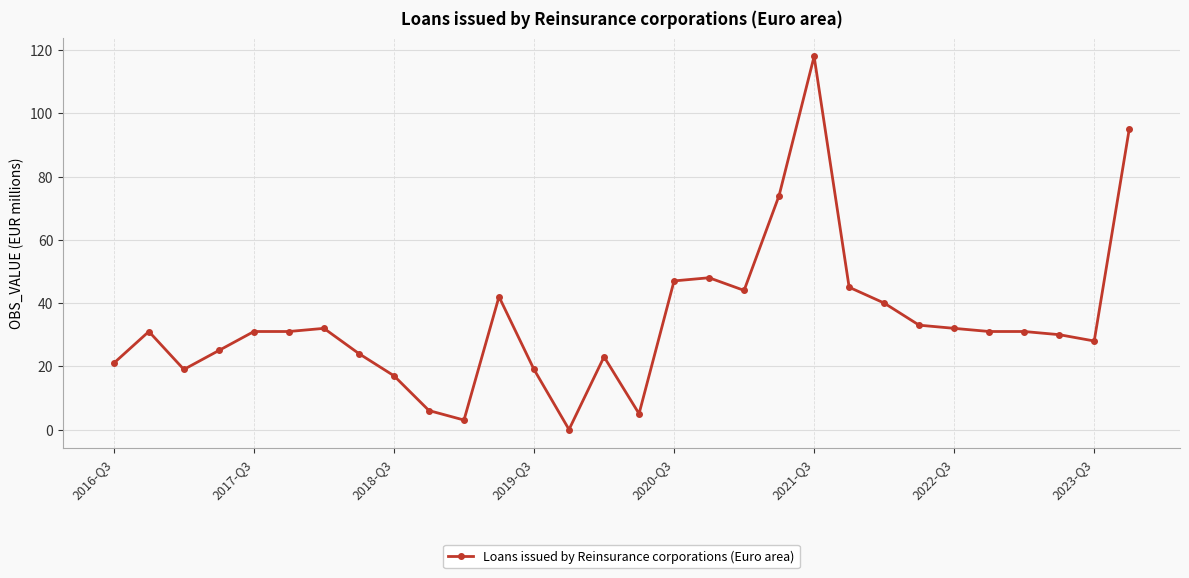

What is the maximum value shown in the chart?

118